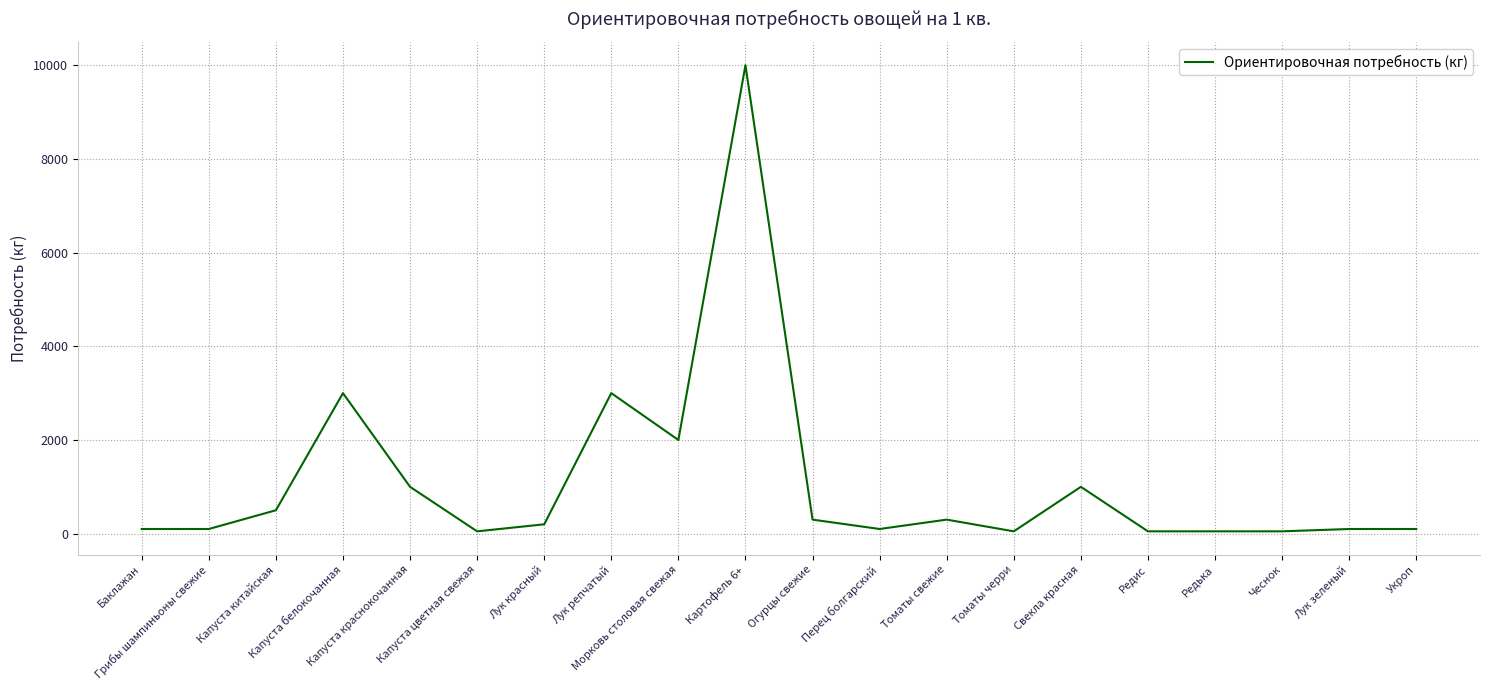

What is the difference between the maximum and minimum values?

9950